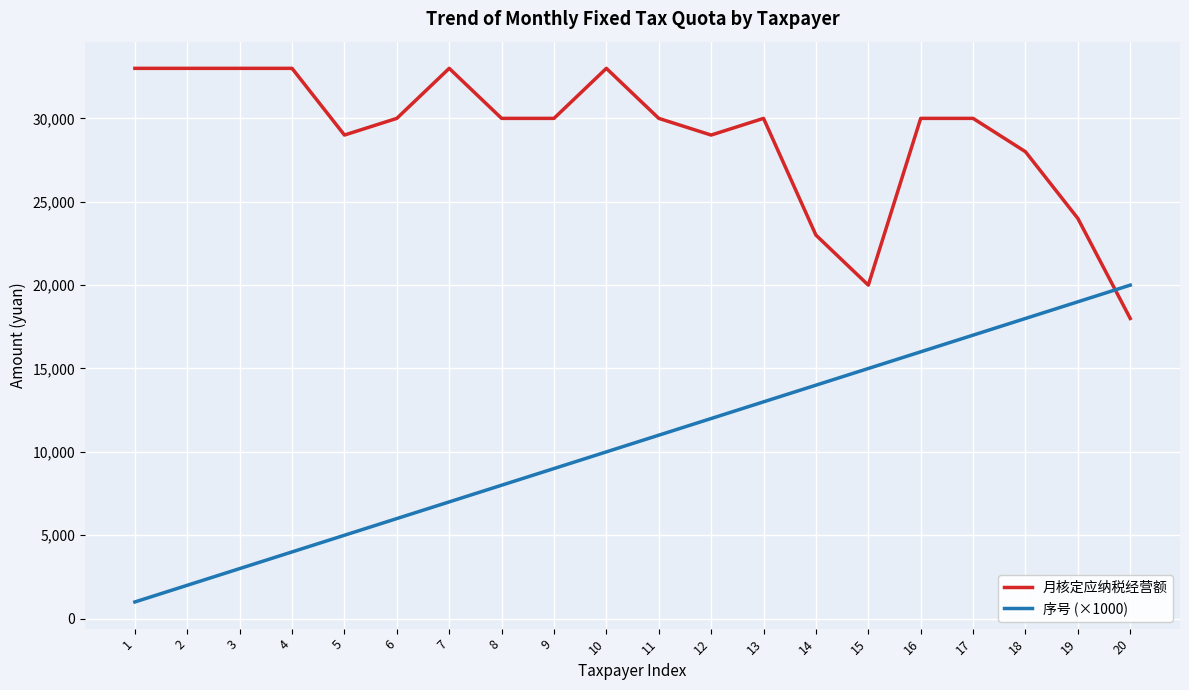

True or false: 月核定应纳税经营额 has a value of 28000 at 18.

True